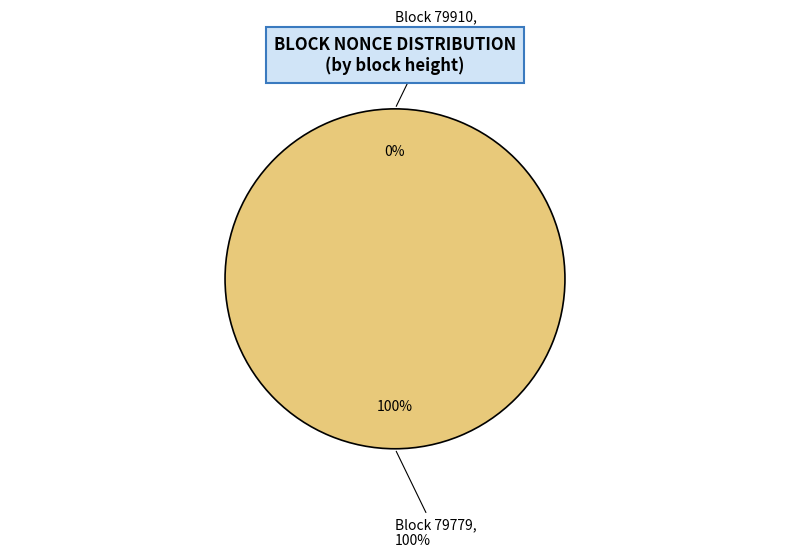

Which category accounts for the majority?

79779